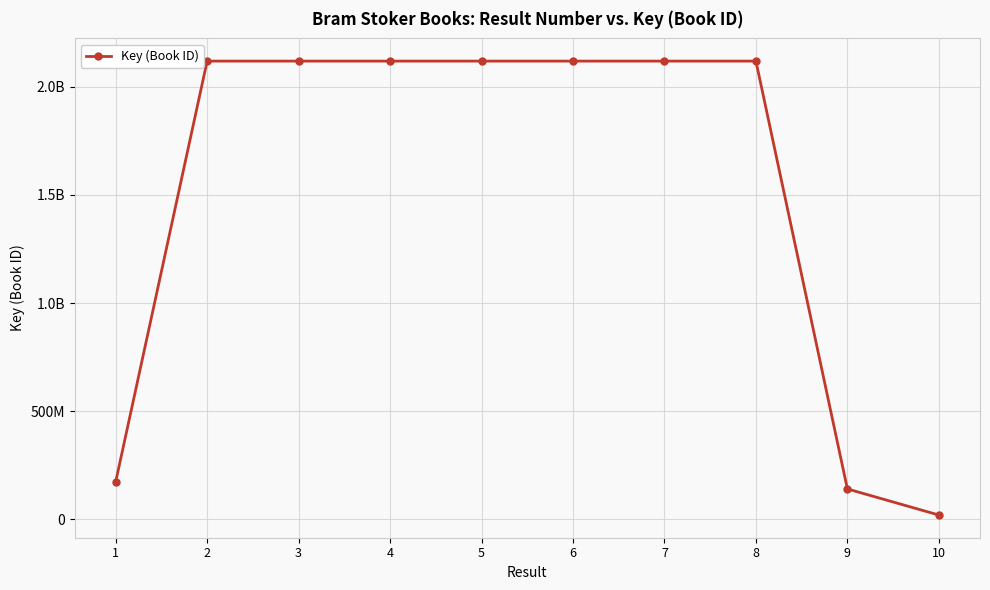

What is the approximate value at 5?

2117901240